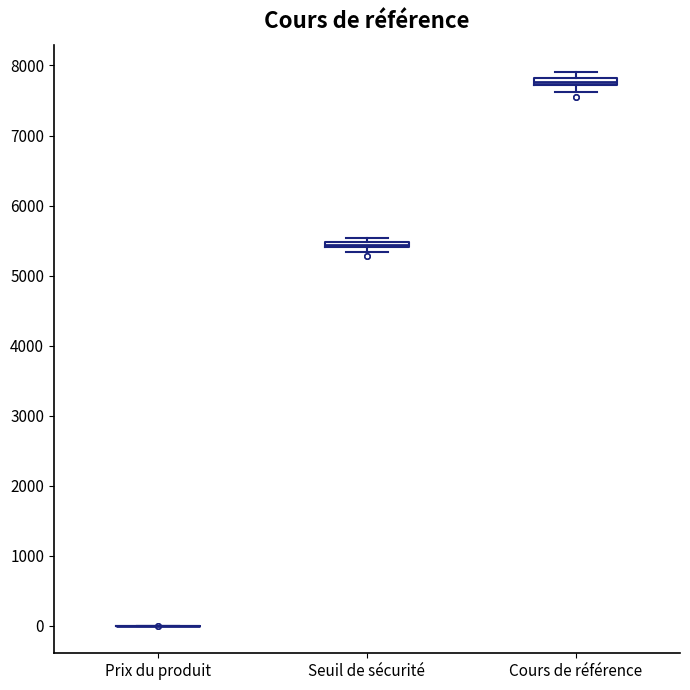

Where is the upper edge of the box for Seuil de sécurité on the y-axis? The values are not printed on the chart, so give them approximately, as read against the axis.

5500